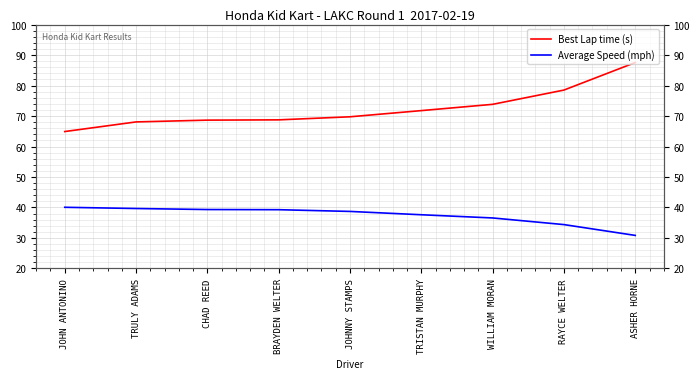

At which category is the sum across all series the highest?

ASHER HORNE